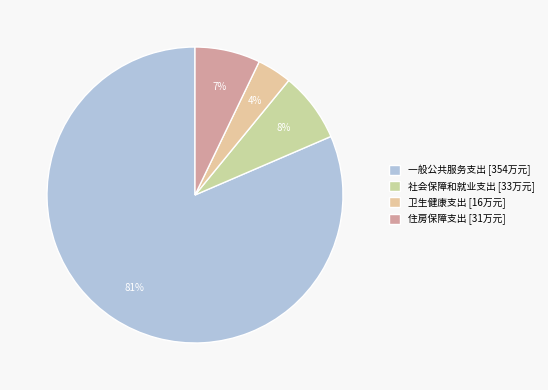

Is it true that 卫生健康支出 is 12% of the pie?

False